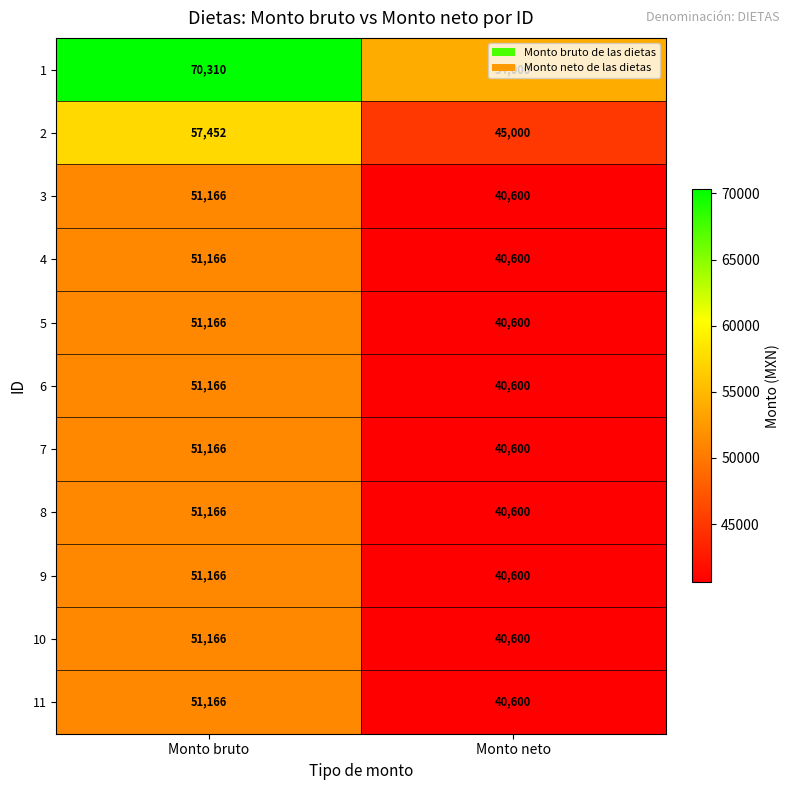

What is the maximum value shown in the chart?

70310